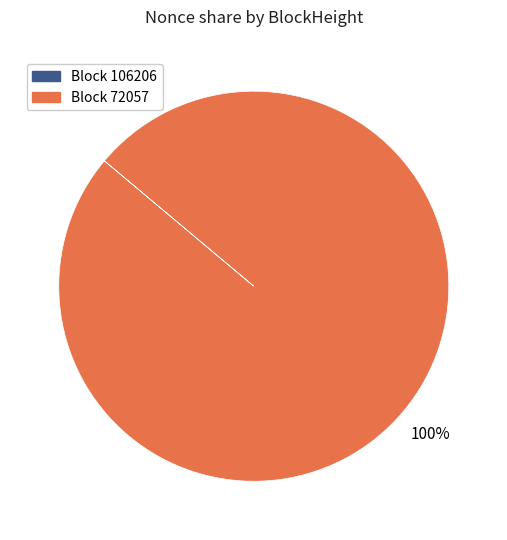

To the nearest percent, what is the average slice percentage?

50%